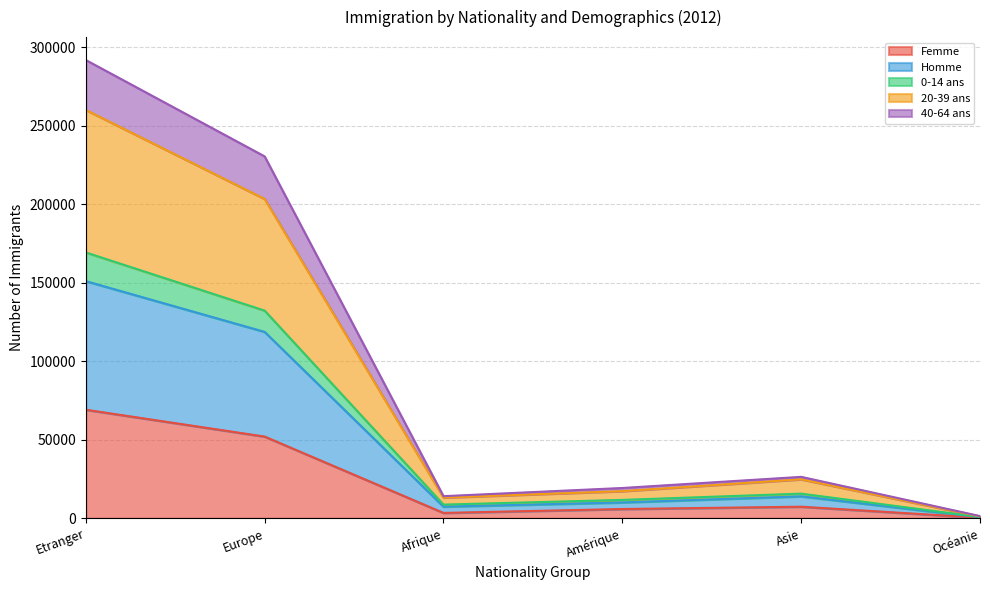

What is the label of the 3rd point from the left?

Afrique